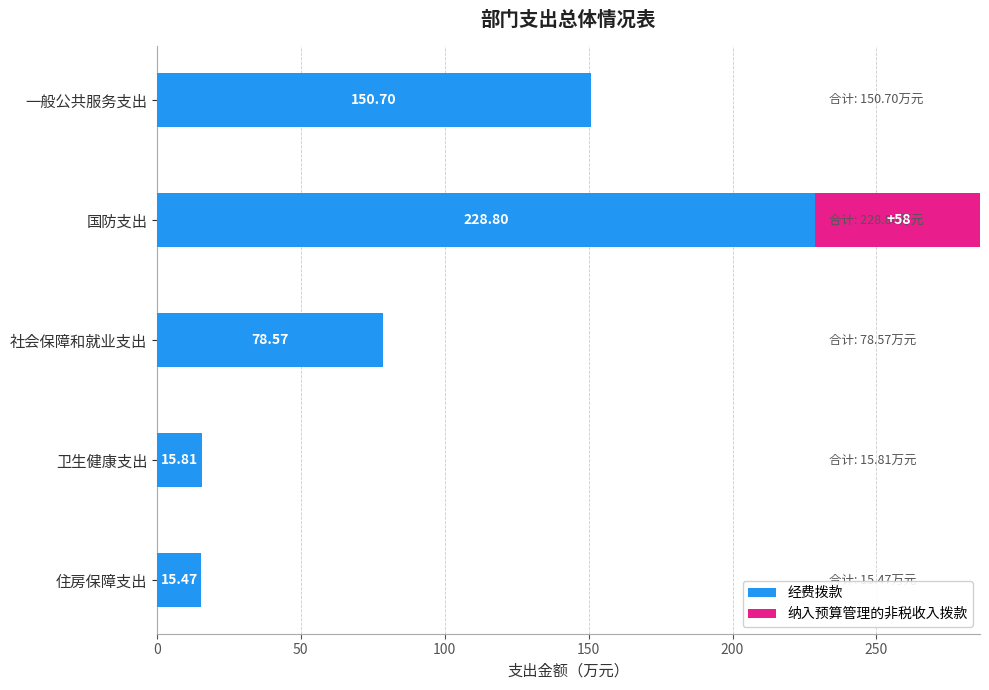

What is the total value across all series at 卫生健康支出?

15.8